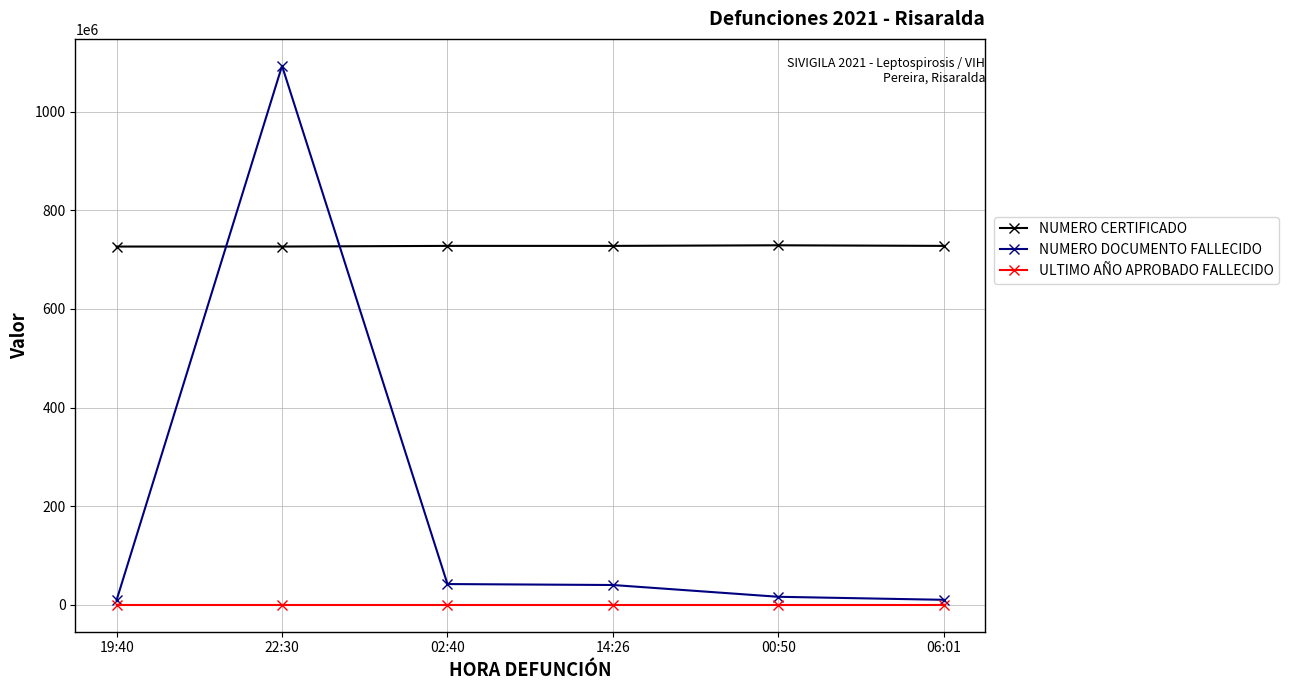

The NUMERO DOCUMENTO FALLECIDO series shows 40091336 at 14:26. True or false?

True